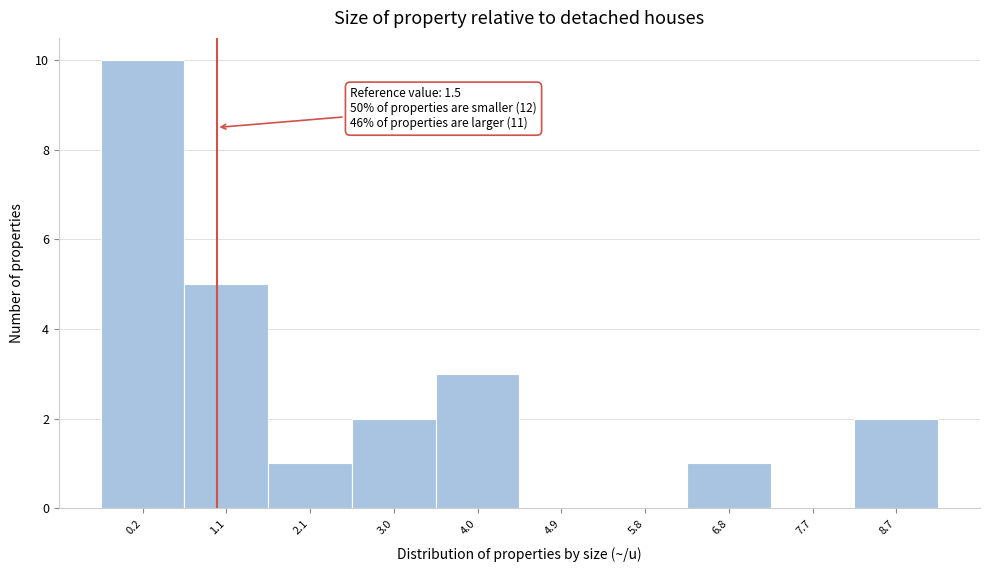

Reading left to right, what are all the values shown in this chart?

0.2=10	1.1=5	2.1=1	3.0=2	4.0=3	4.9=0	5.8=0	6.8=1	7.7=0	8.7=2